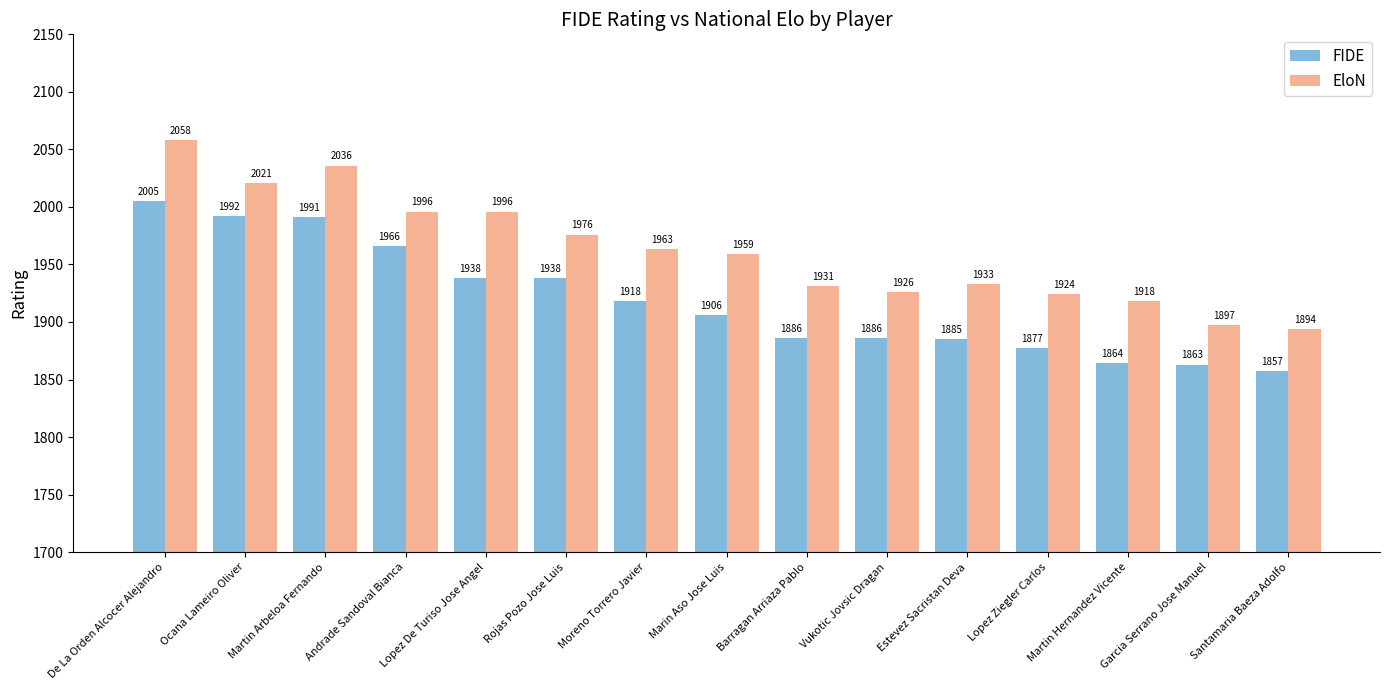

How many data points does each series have?

15